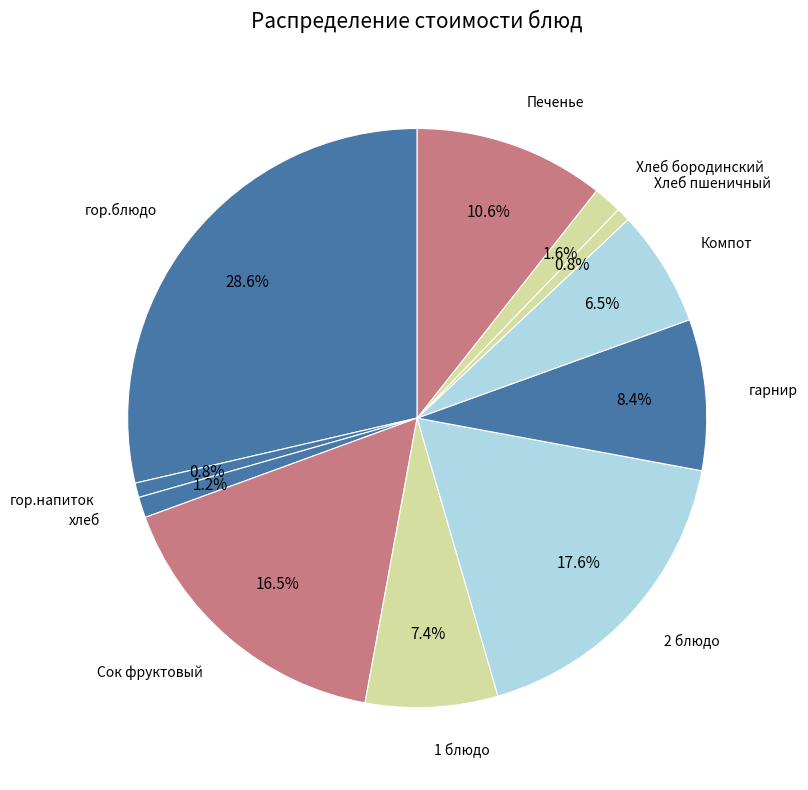

Count the number of slices in the pie.

11